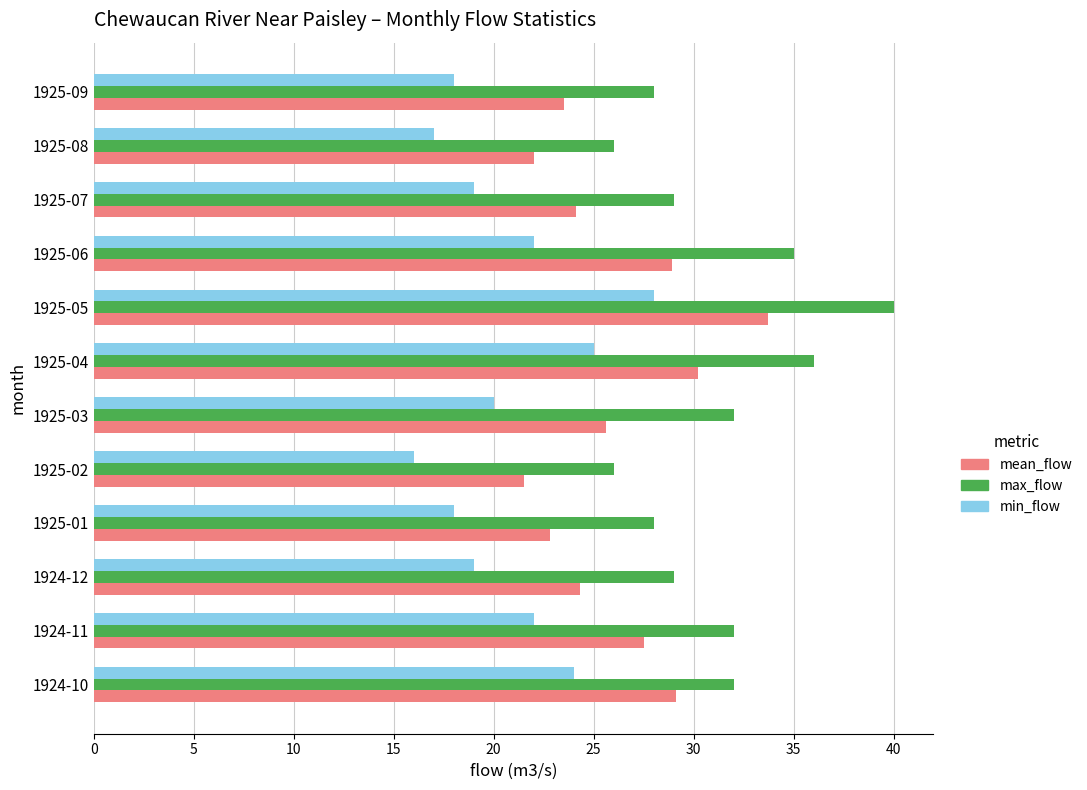

What is the sum of all max_flow values?

373.0